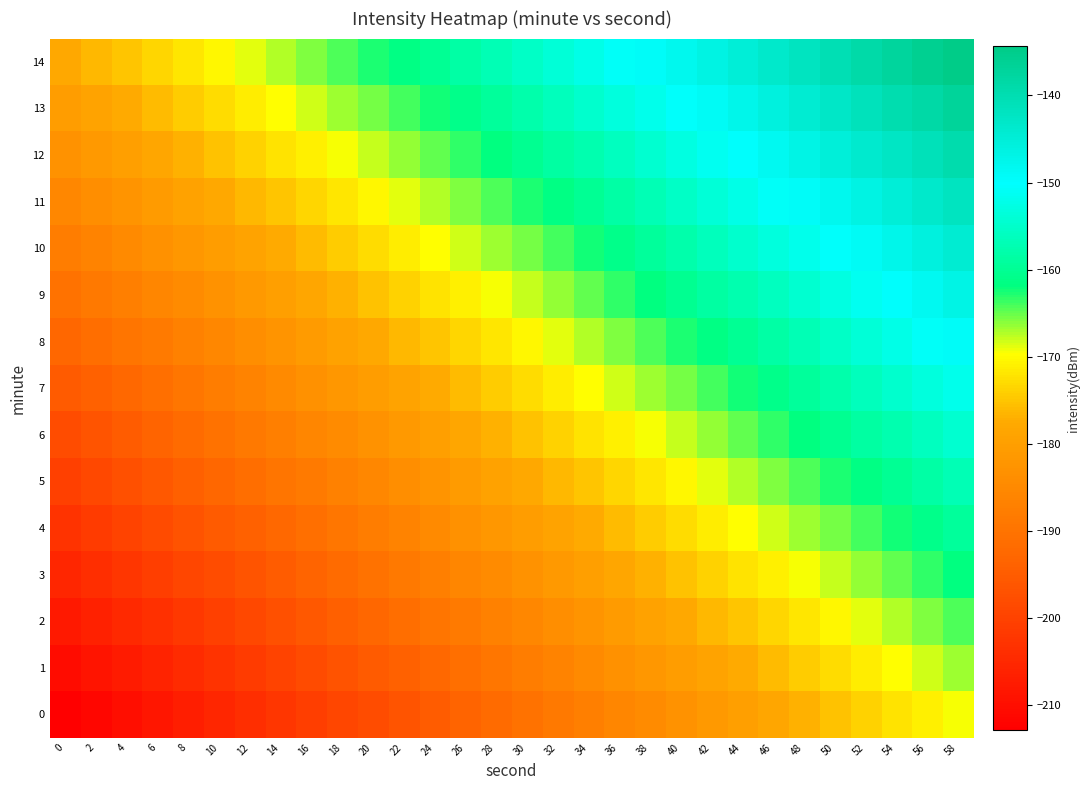

Which series has the largest total across all categories?

14